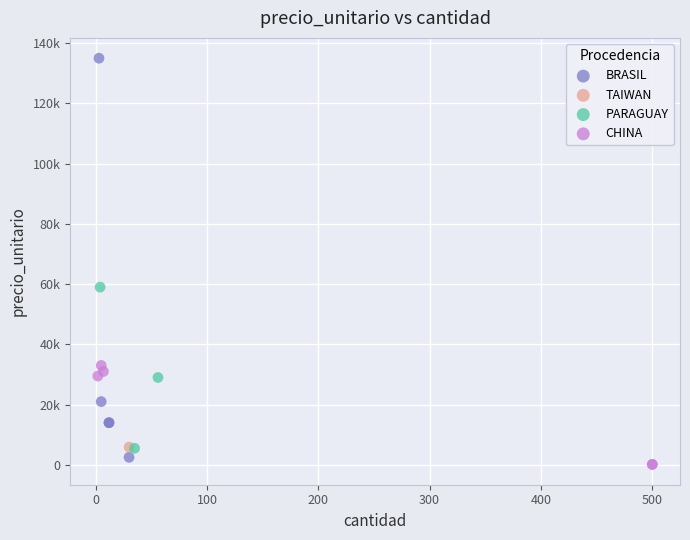

Which series reaches the minimum Y coordinate?

CHINA